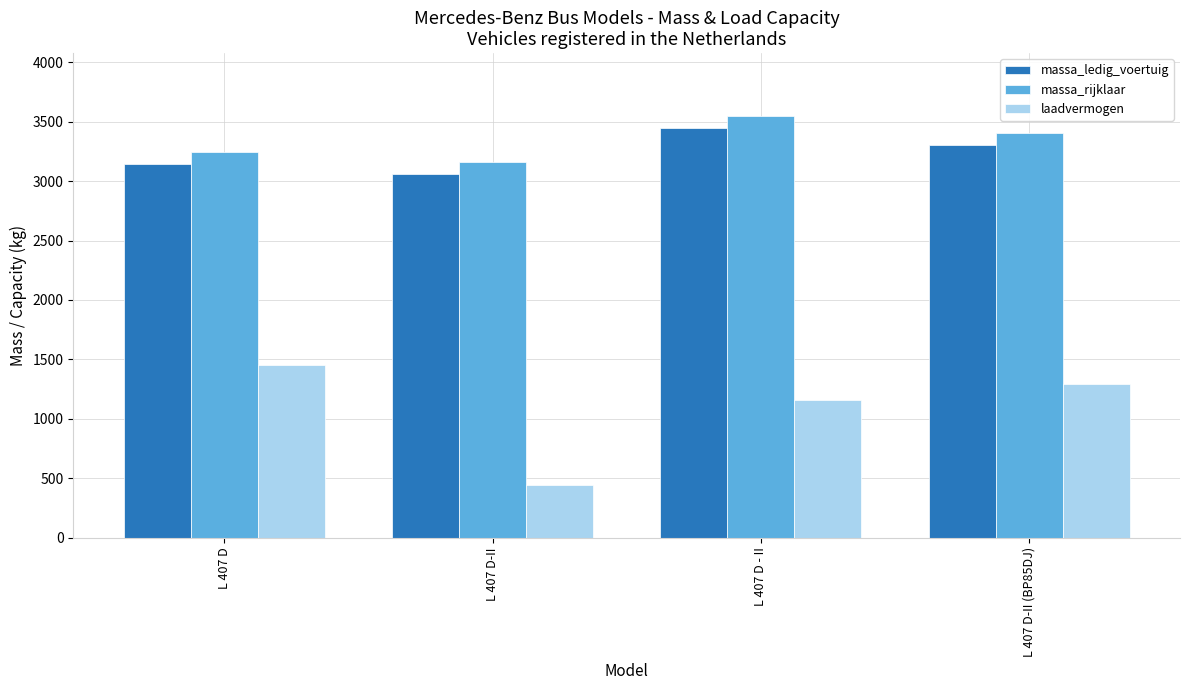

Which series has the largest range (max minus min)?

laadvermogen